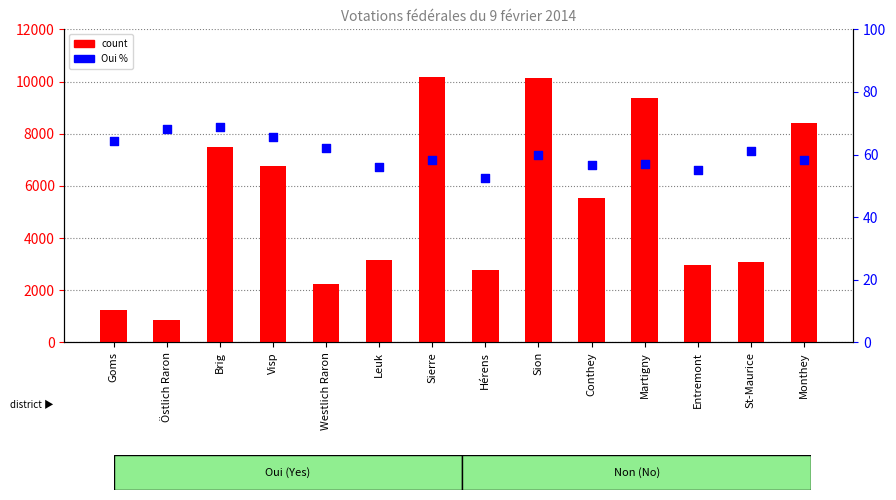

Which series contains the highest Y value?

count